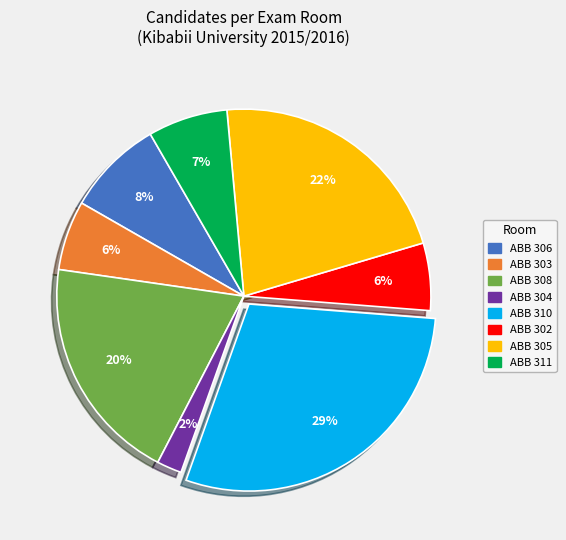

Is it true that ABB 303 is 23% of the pie?

False